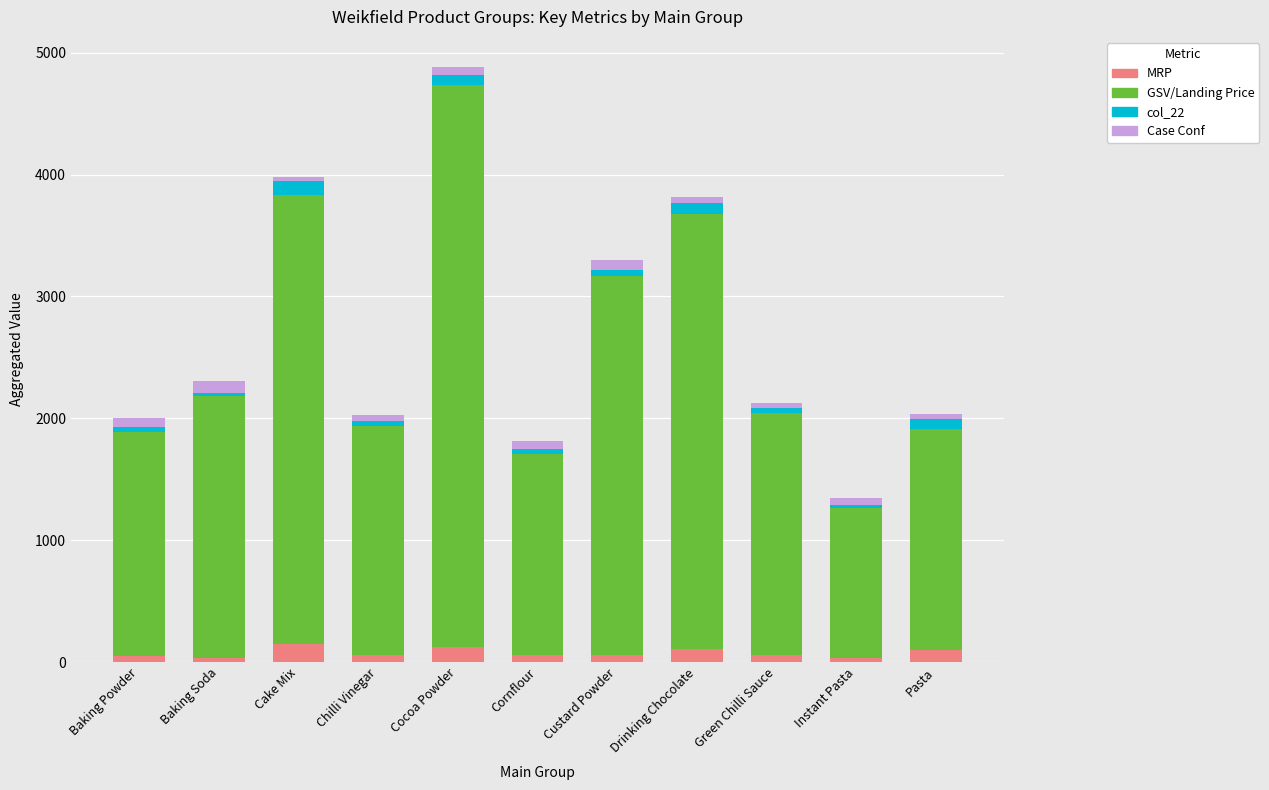

At which category is the sum across all series the highest?

Cocoa Powder